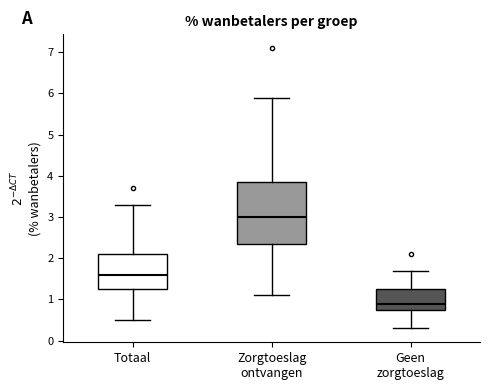

Where does the upper whisker of the box for Totaal end on the y-axis? The values are not printed on the chart, so give them approximately, as read against the axis.

3.3